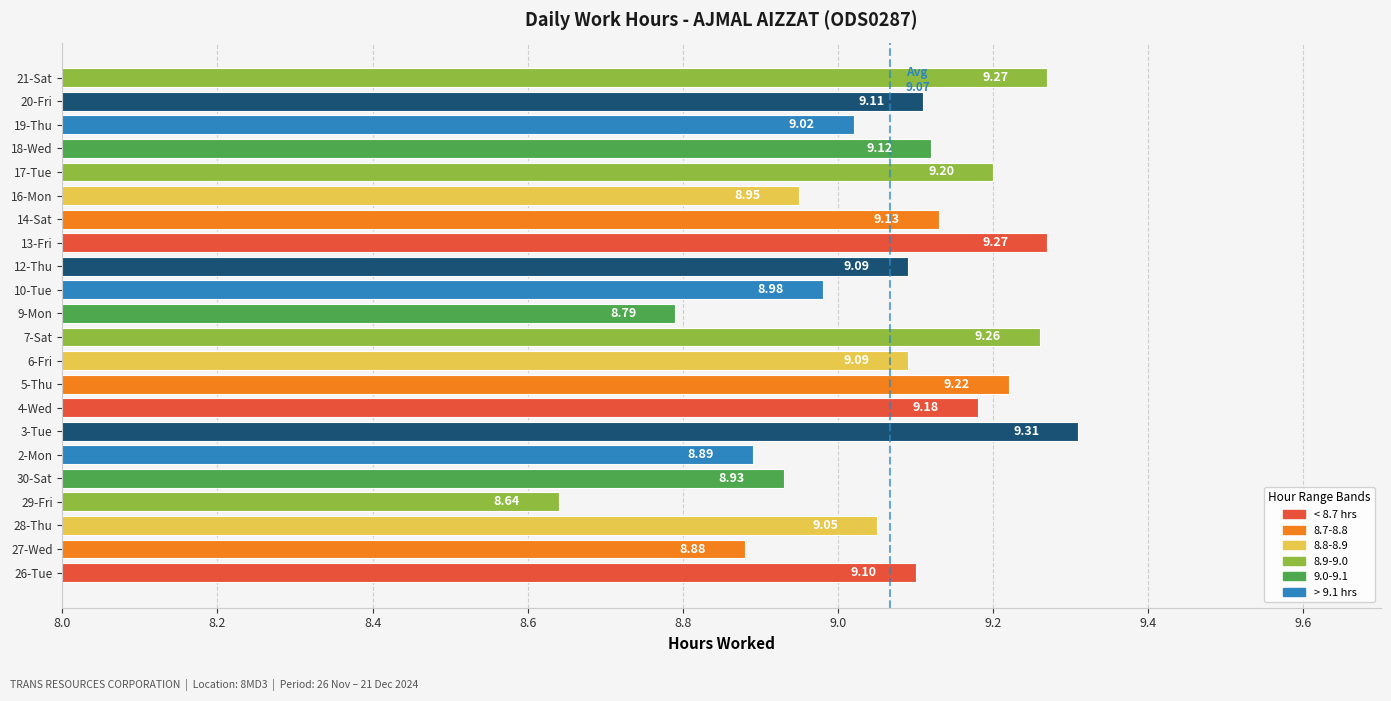

What is the difference between the maximum and minimum values?

0.7